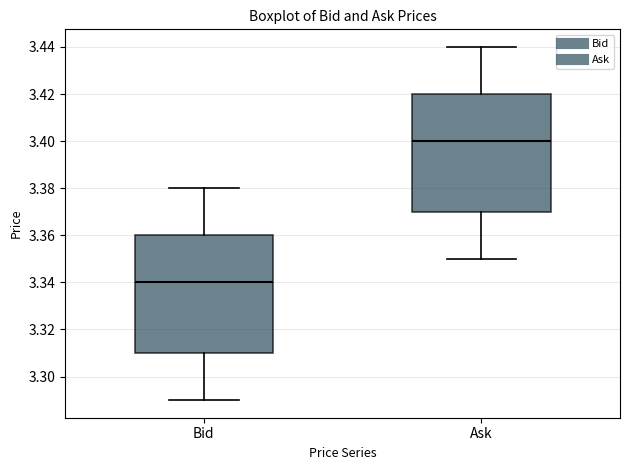

Reading left to right, transcribe this box plot: for each box, give where its median line is, the range the box spans, and where its two whiskers end, as read against the y-axis. The values are not printed on the chart, so give them approximately, as read against the axis.

Bid: median 3.34, box 3.31 to 3.36, whiskers 3.29 to 3.38
Ask: median 3.40, box 3.37 to 3.42, whiskers 3.35 to 3.44